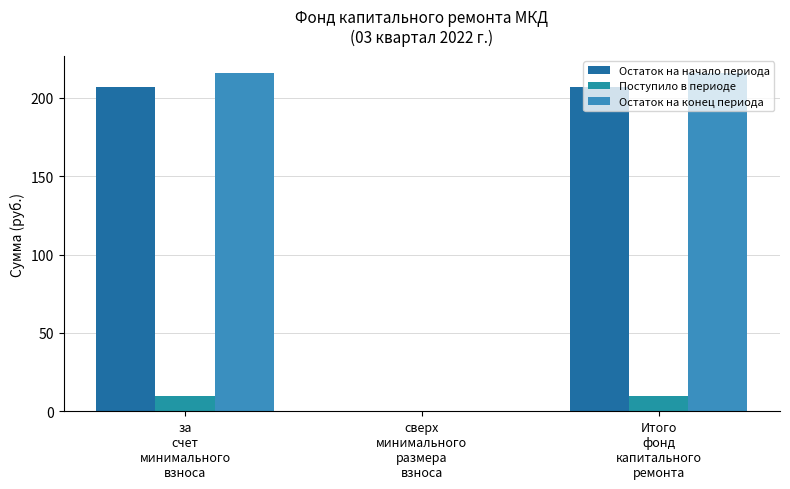

The value of Поступило в периоде at за
счет
минимального
взноса is 9.4. True or false?

True